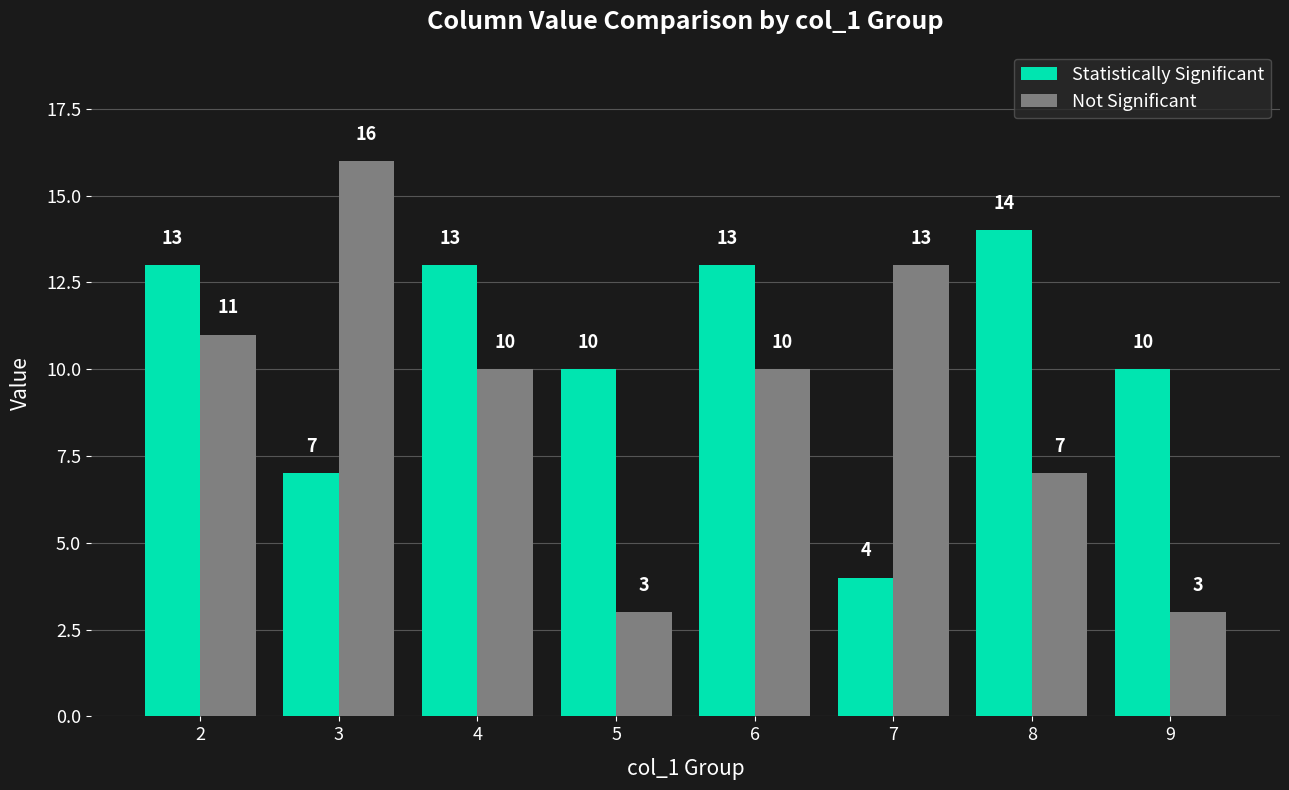

Which series has the largest range (max minus min)?

Not Significant